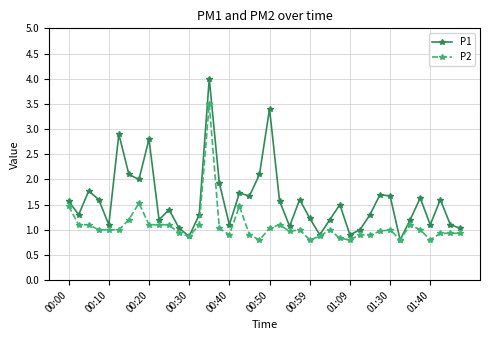

What is the value of the P1 point at the 31st from the left?

1.3